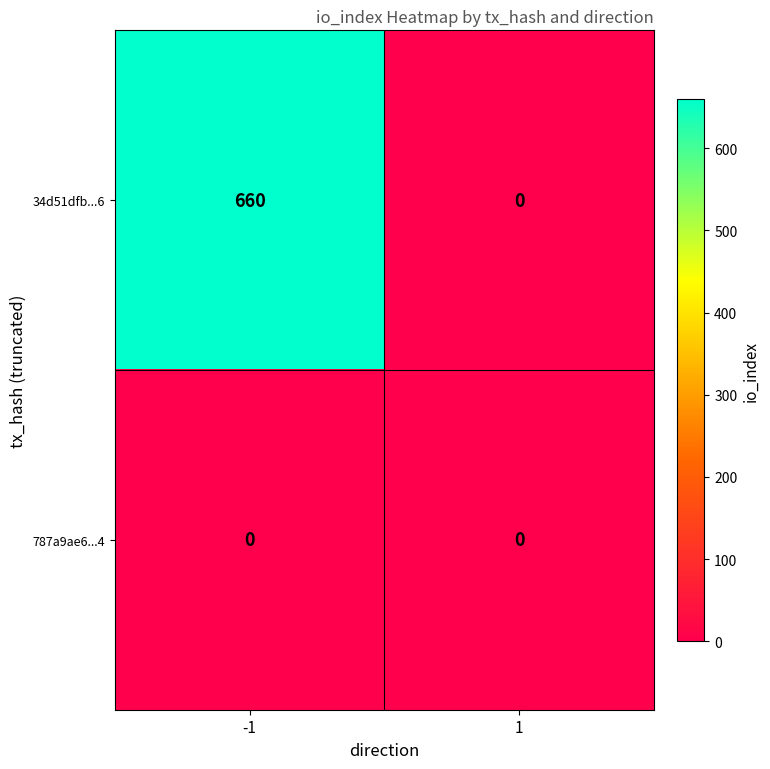

How many data points does each series have?

2